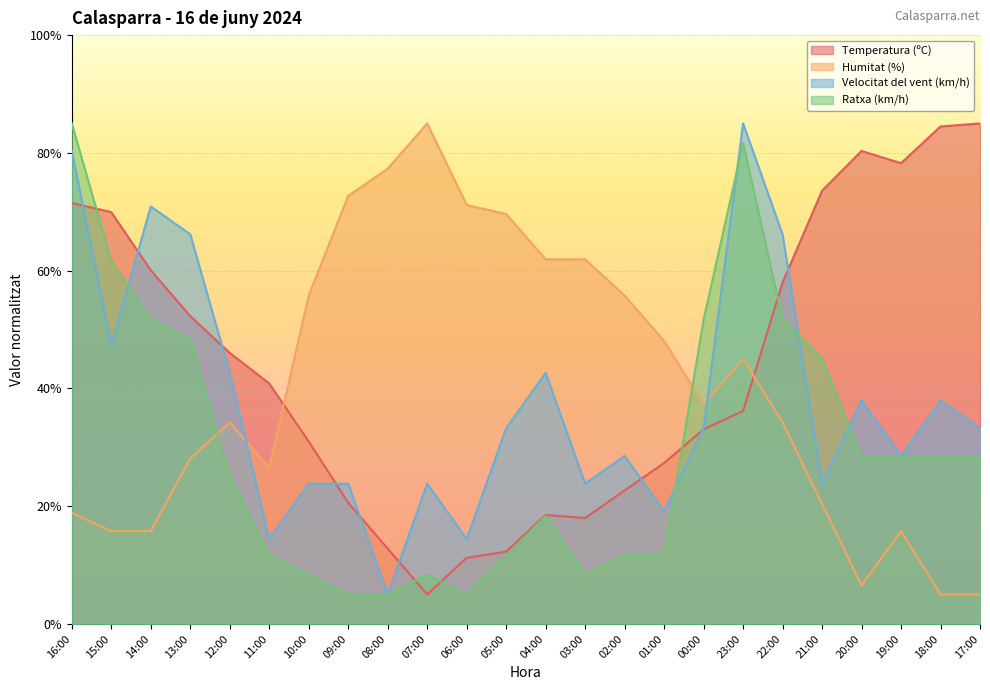

Rank the series at 05:00 from highest to lowest value.

Humitat (%), Velocitat del vent (km/h), Temperatura (ºC), Ratxa (km/h)